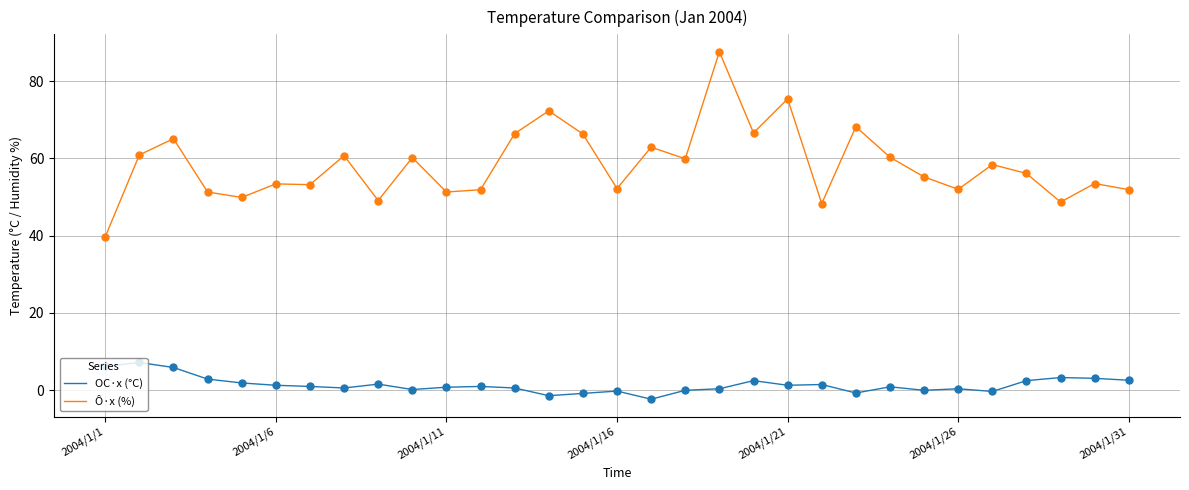

Which series has the largest range (max minus min)?

Ô·x (%)